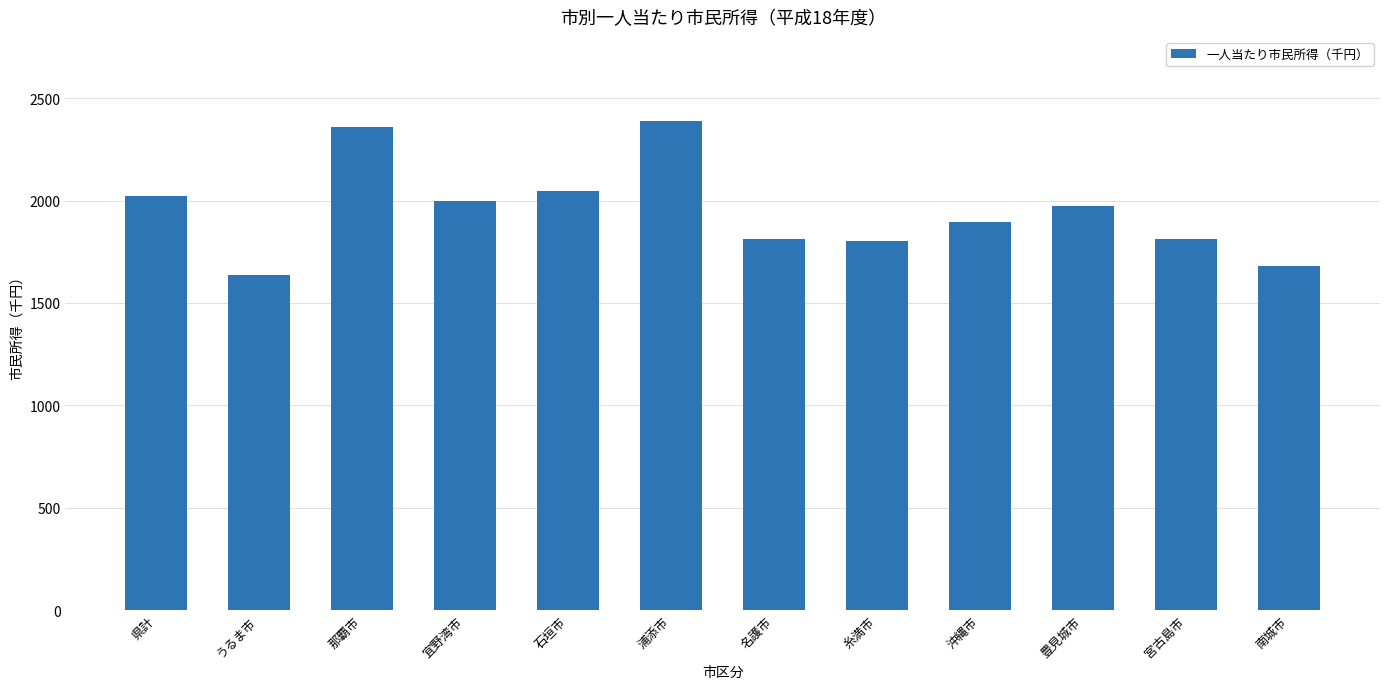

Between うるま市 and 沖縄市, which is larger?

沖縄市